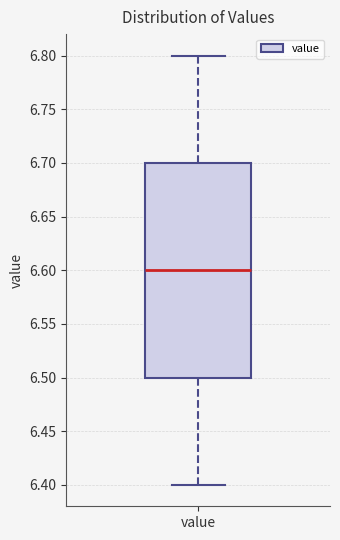

Transcribe this box plot: give where the median line is, the range the box spans, and where the two whiskers end, as read against the y-axis. The values are not printed on the chart, so give them approximately, as read against the axis.

median 6.6, box 6.5 to 6.7, whiskers 6.4 to 6.8